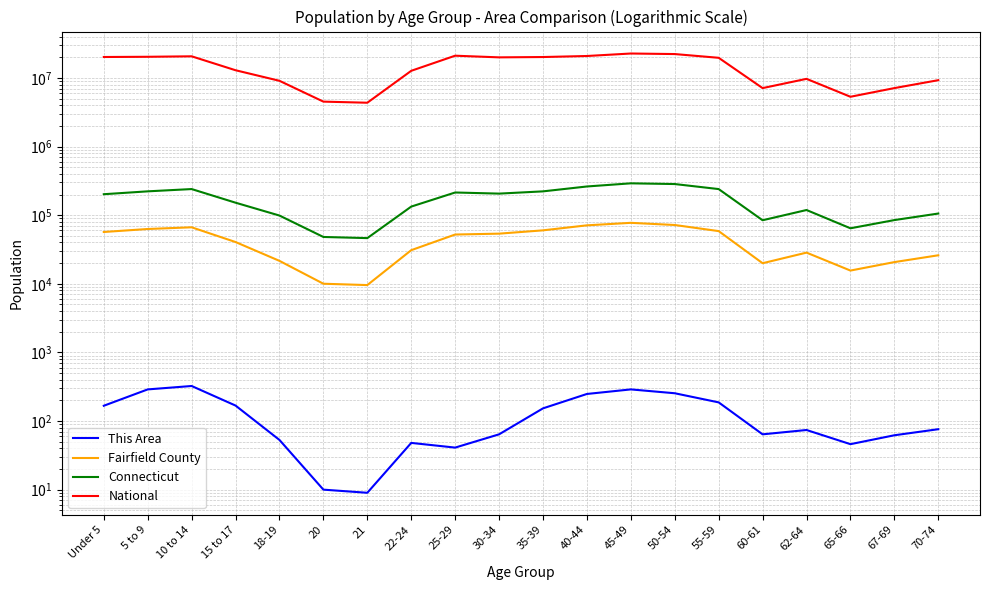

List the series in order of their peak value, lowest first.

This Area, Fairfield County, Connecticut, National